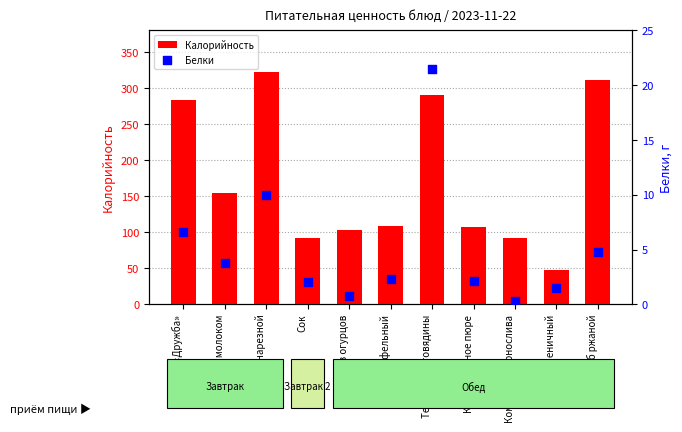

Which series contains the highest Y value?

Калорийность